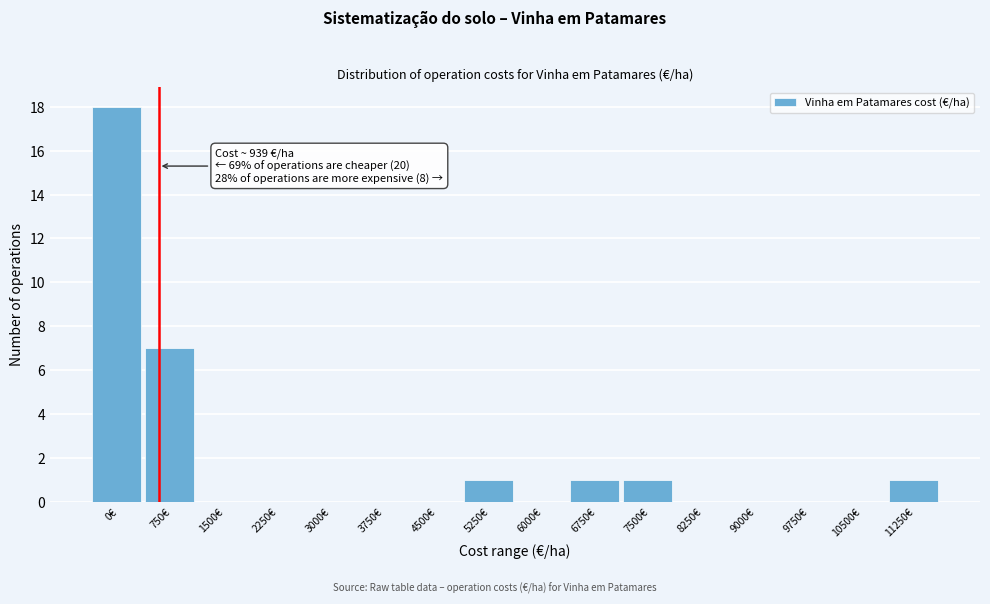

Reading left to right, what are all the values shown in this chart?

0€=18	750€=7	1500€=0	2250€=0	3000€=0	3750€=0	4500€=0	5250€=1	6000€=0	6750€=1	7500€=1	8250€=0	9000€=0	9750€=0	10500€=0	11250€=1